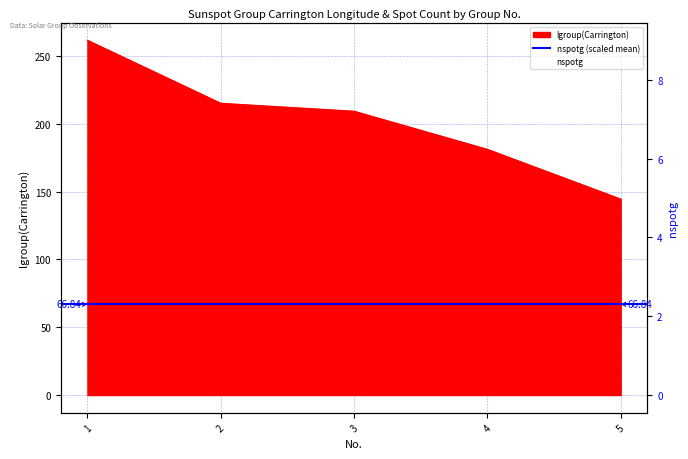

Count the nspotg values in the range 2 to 6.

3